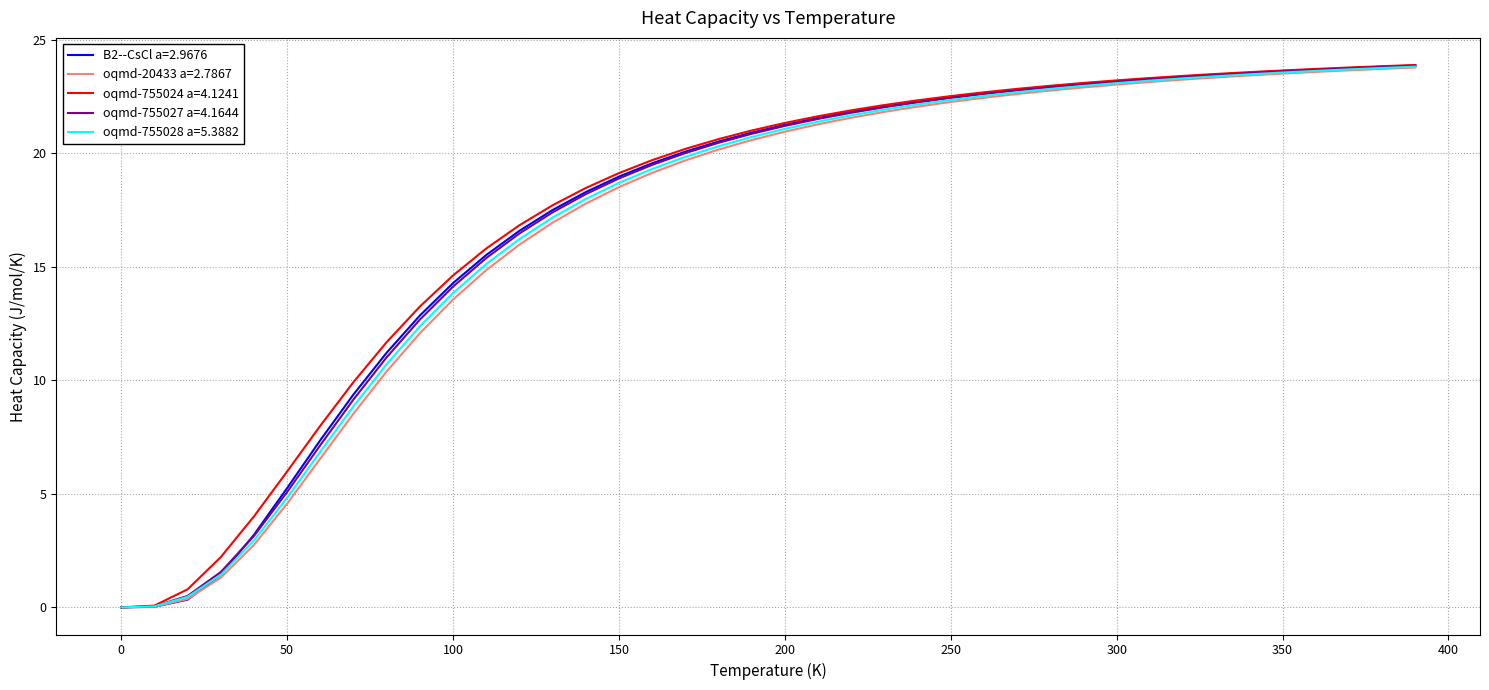

What is the maximum value shown in the chart?

23.9